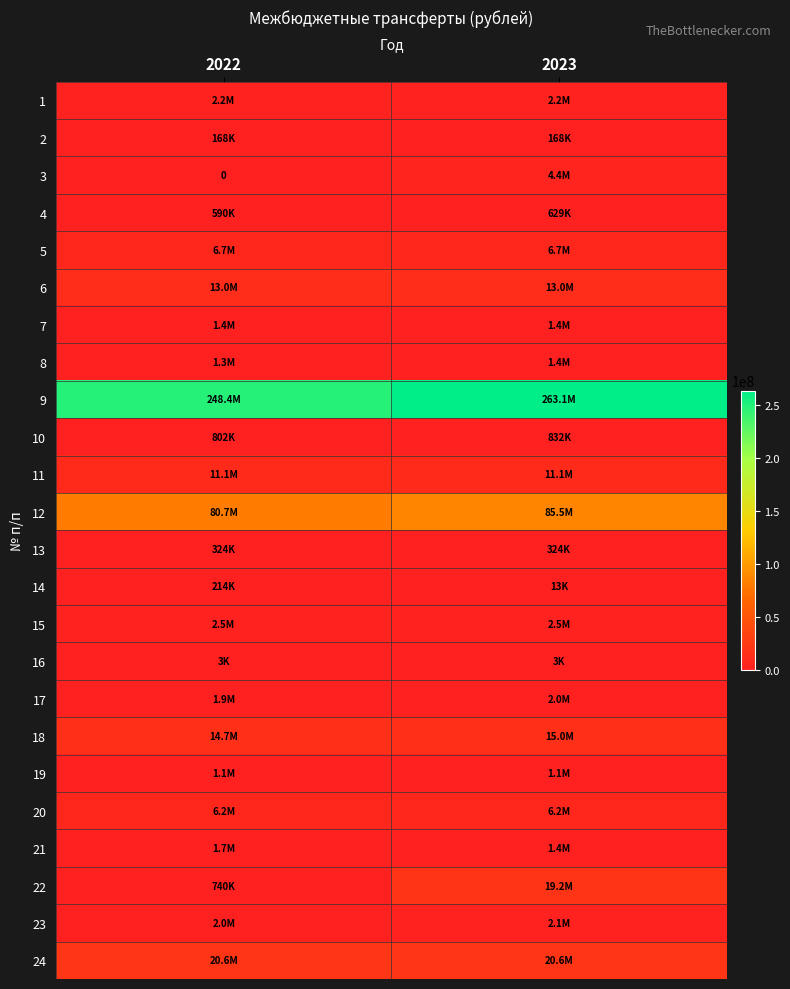

True or false: 3 has a value of 0.0 at 2022.

True